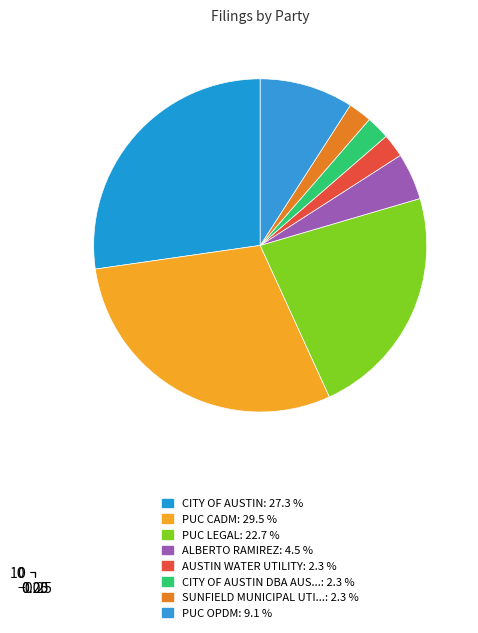

Approximately how many times larger is the value at ALBERTO RAMIREZ compared to AUSTIN WATER UTILITY?

2.0